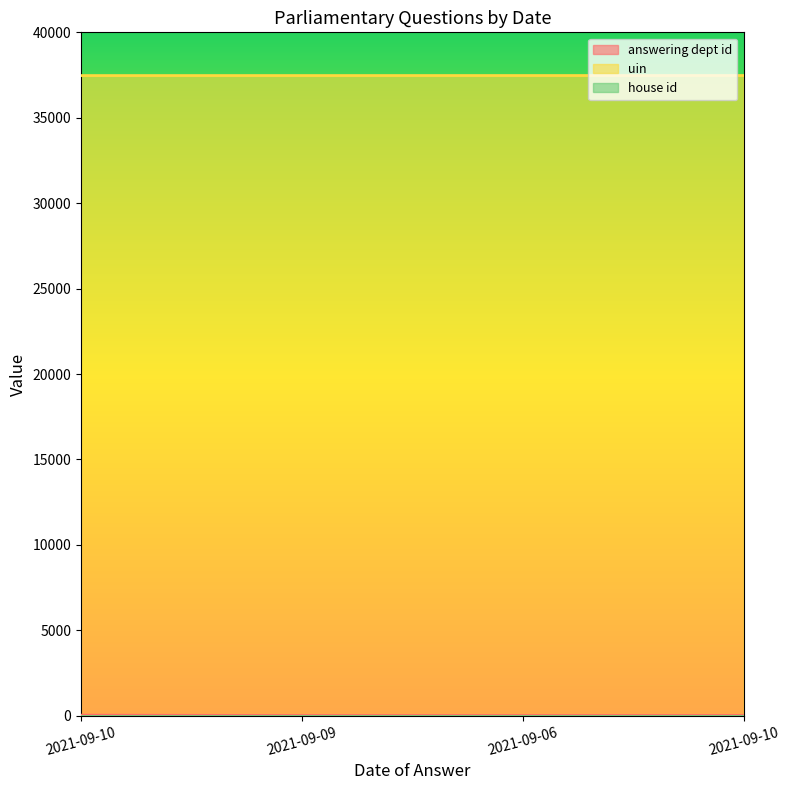

Is it true that answering dept id equals 11 at 2021-09-09?

True